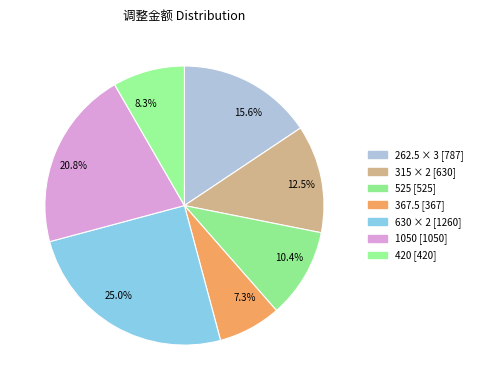

What percentage is NOT represented by 12.5%?

87.5%